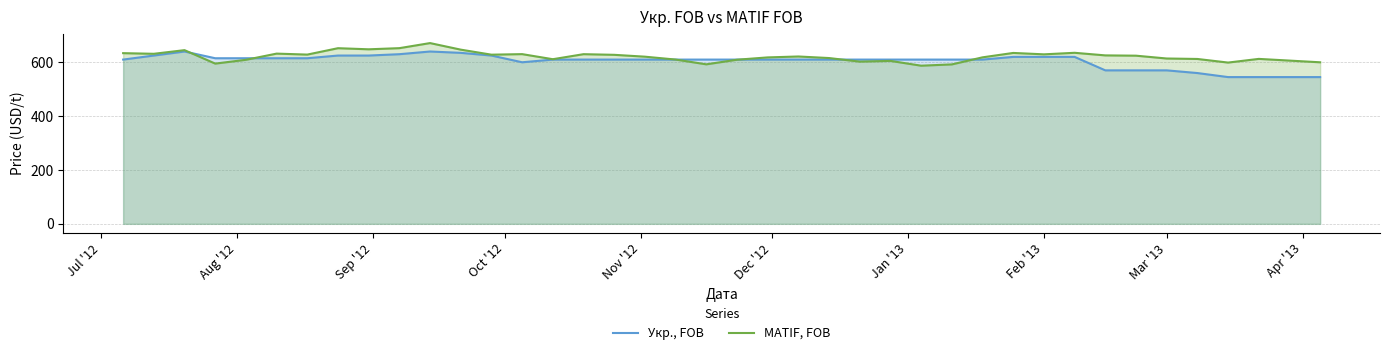

What is the maximum value for MATIF, FOB?

671.3